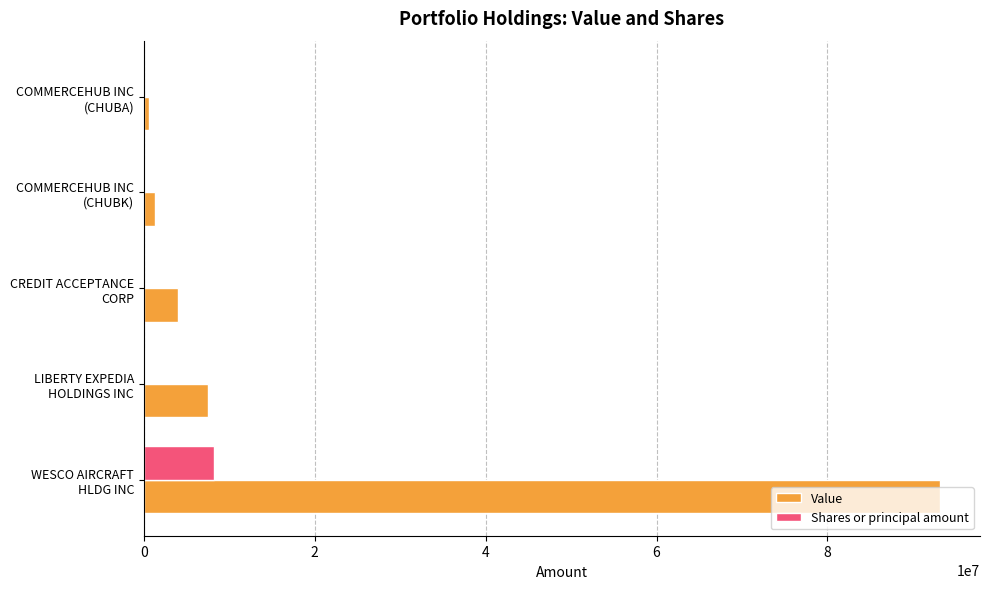

Which series has the largest total across all categories?

Value